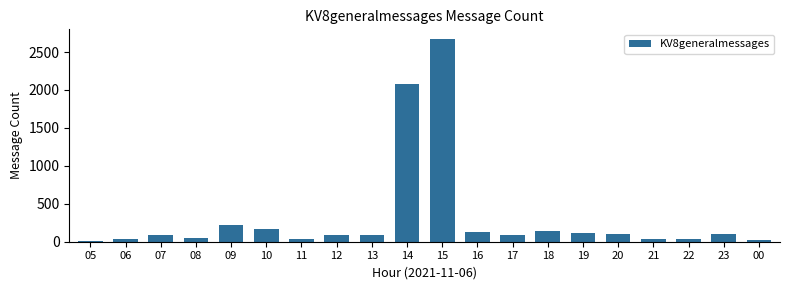

What is the greatest value displayed?

2666